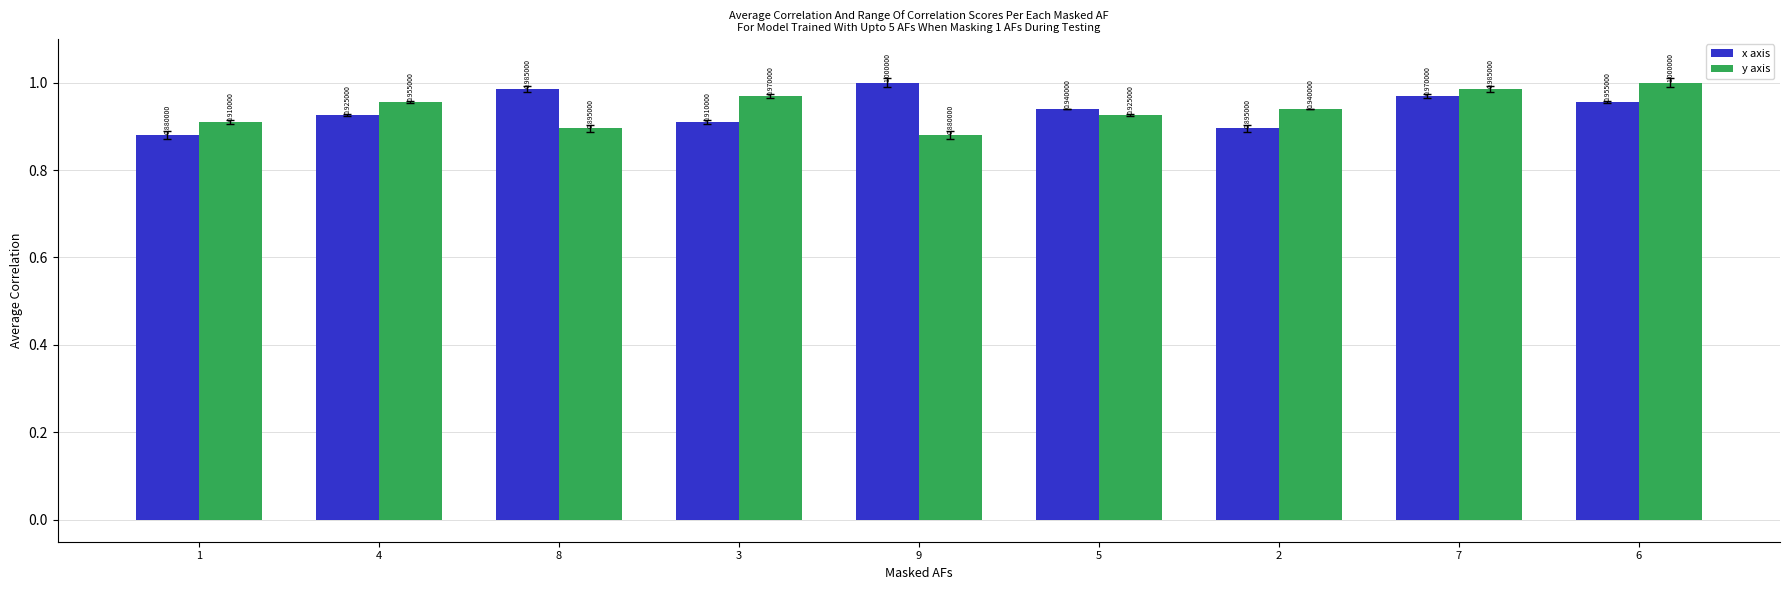

At which label does y axis reach its peak?

6